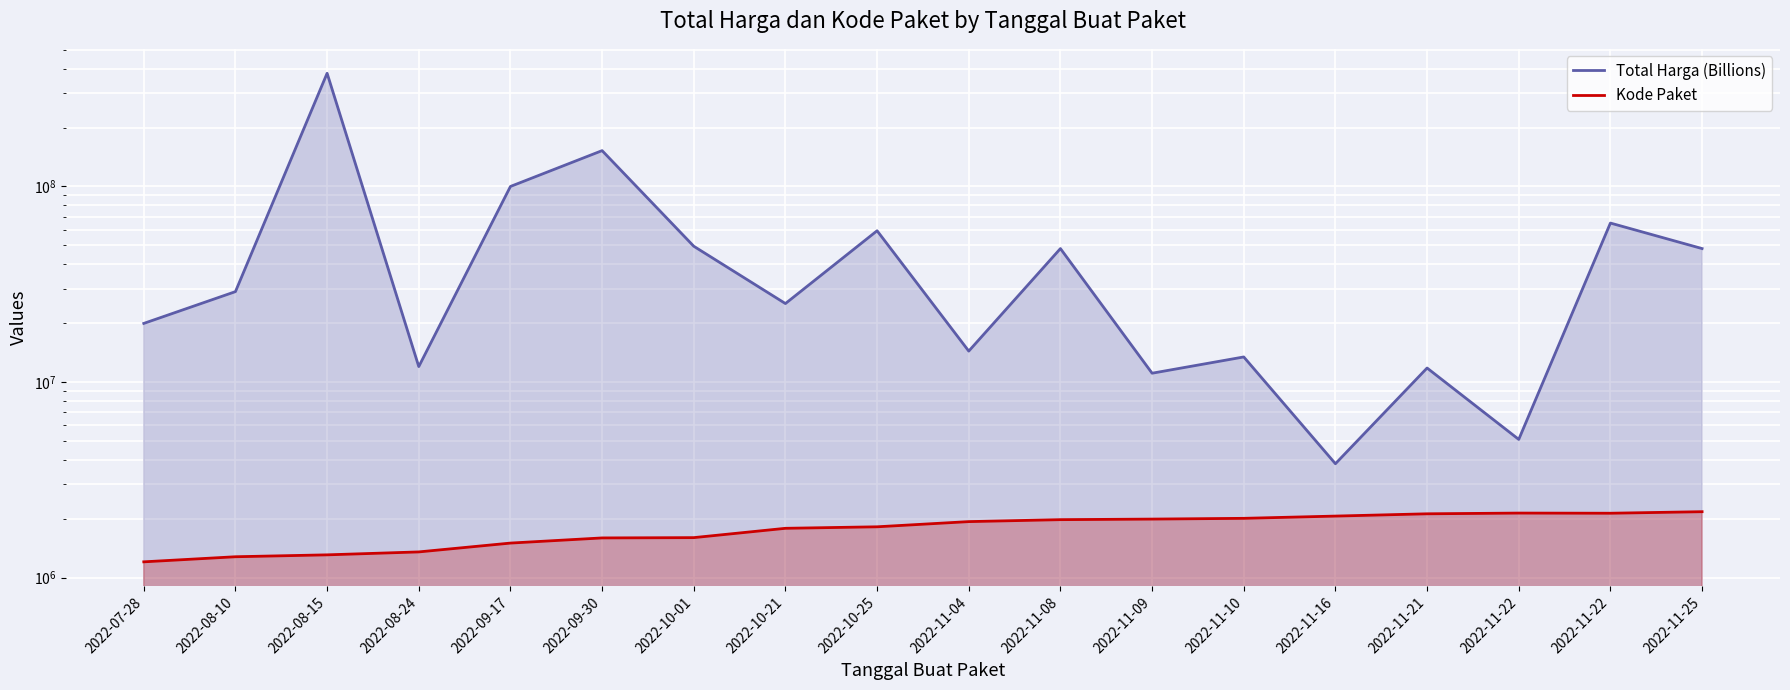

True or false: Kode Paket and Total Harga (Billions) cross at least once.

False